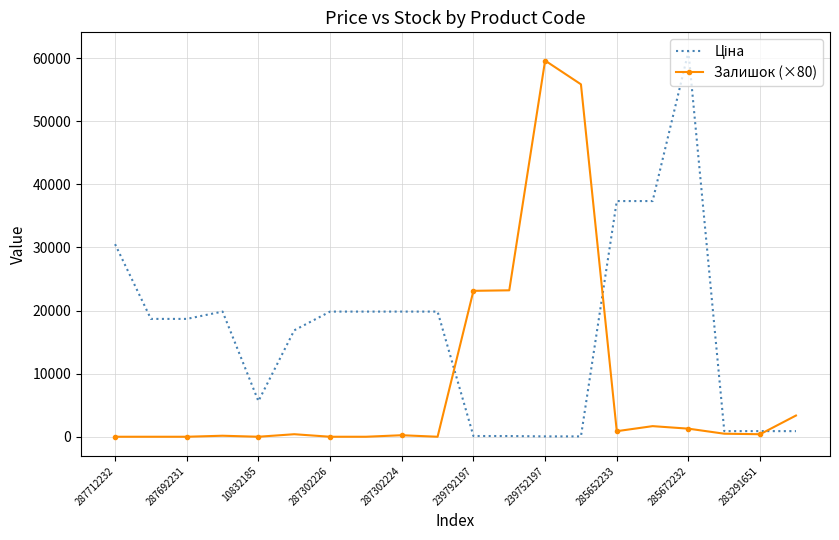

What is the maximum value shown in the chart?

61024.7